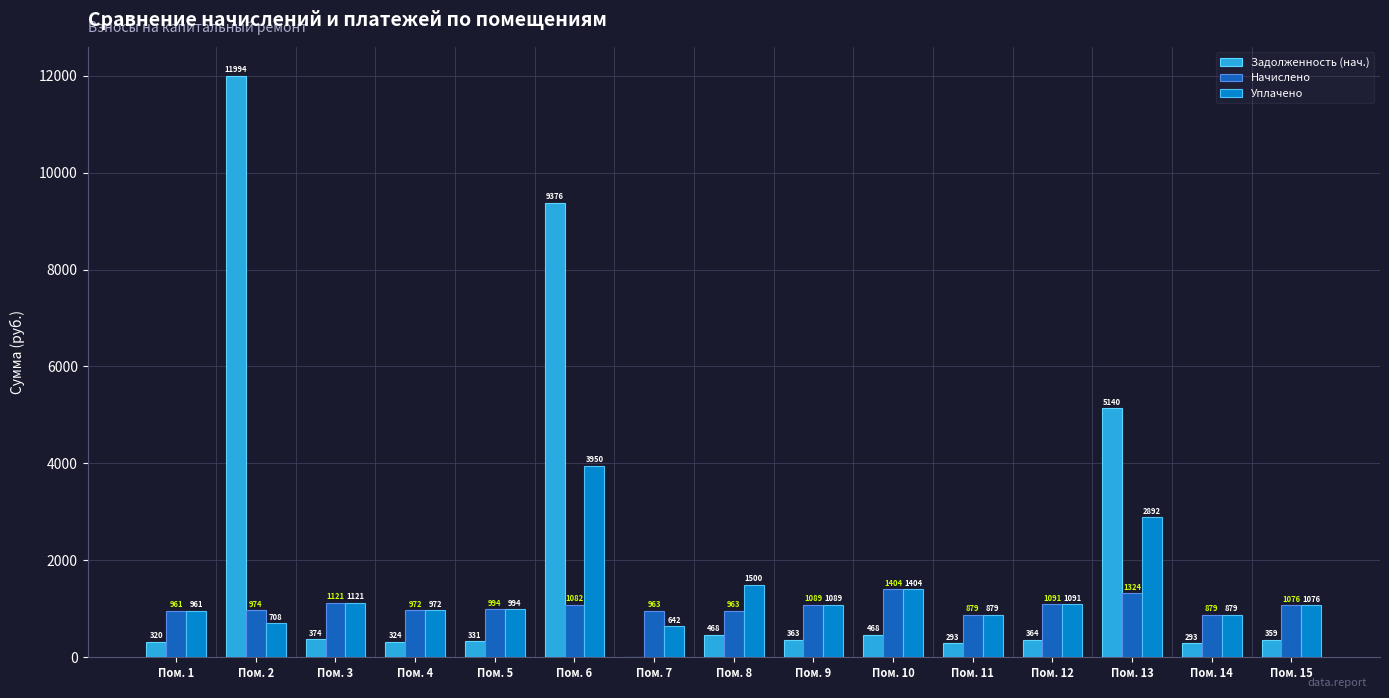

Where is Задолженность (нач.) nearest to the value 5997?

Пом. 13